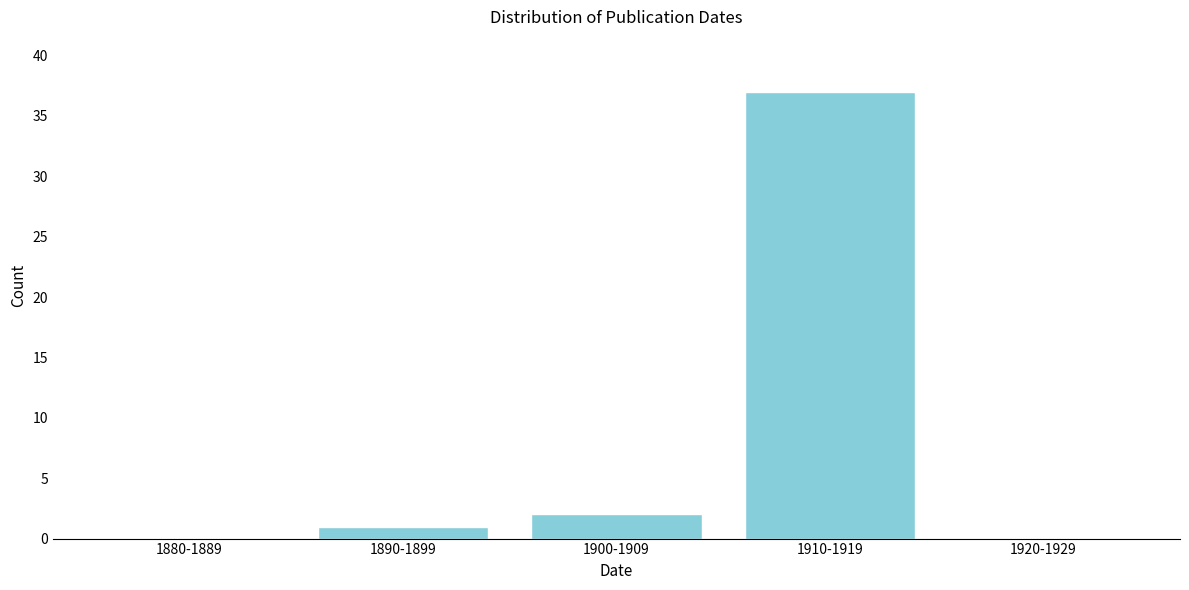

Reading right to left, what are all the values shown in this chart?

1920-1929=0	1910-1919=37	1900-1909=2	1890-1899=1	1880-1889=0